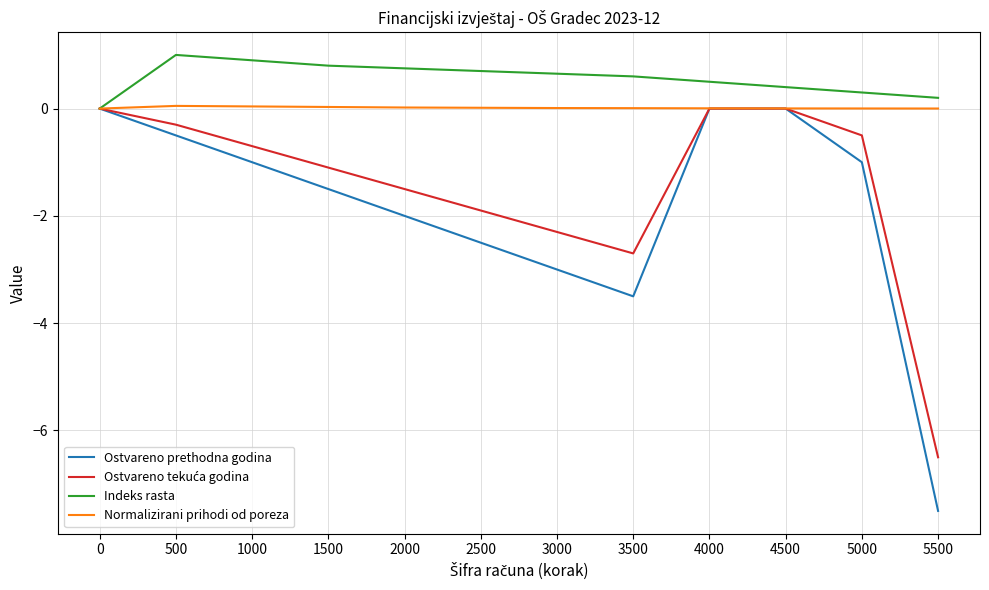

What is the sum of the Normalizirani prihodi od poreza values at 2000 and 1500?

0.1